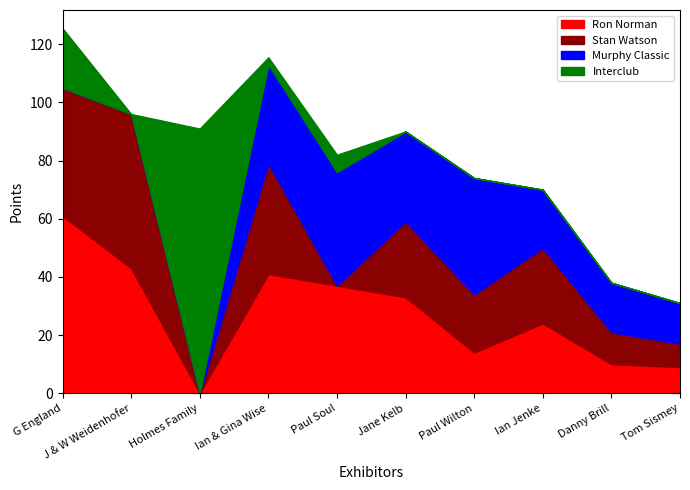

Which series has the largest total across all categories?

Ron Norman